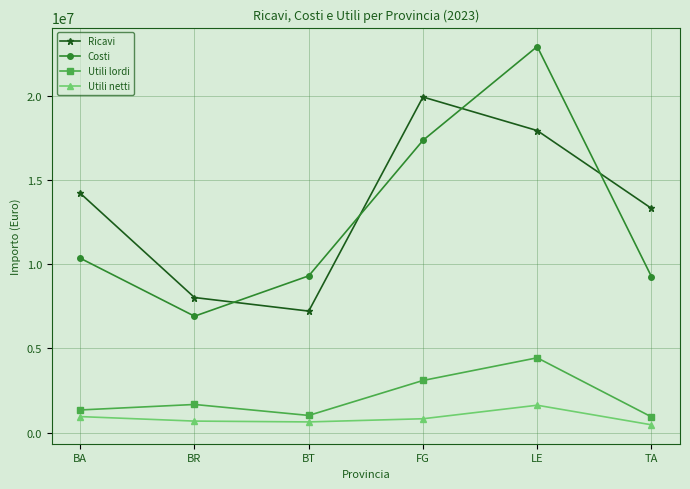

What is the label of the 1st point from the left?

BA